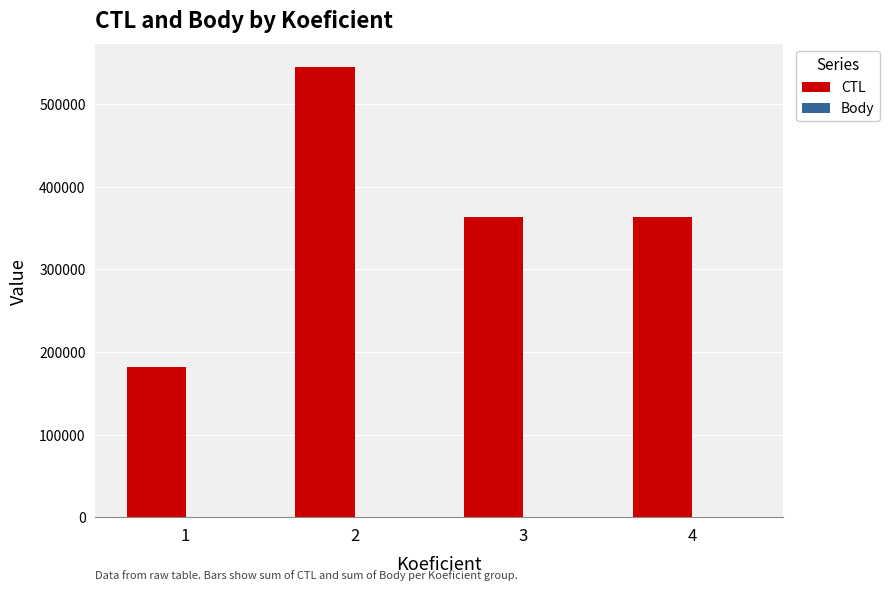

Which series has the largest total across all categories?

CTL